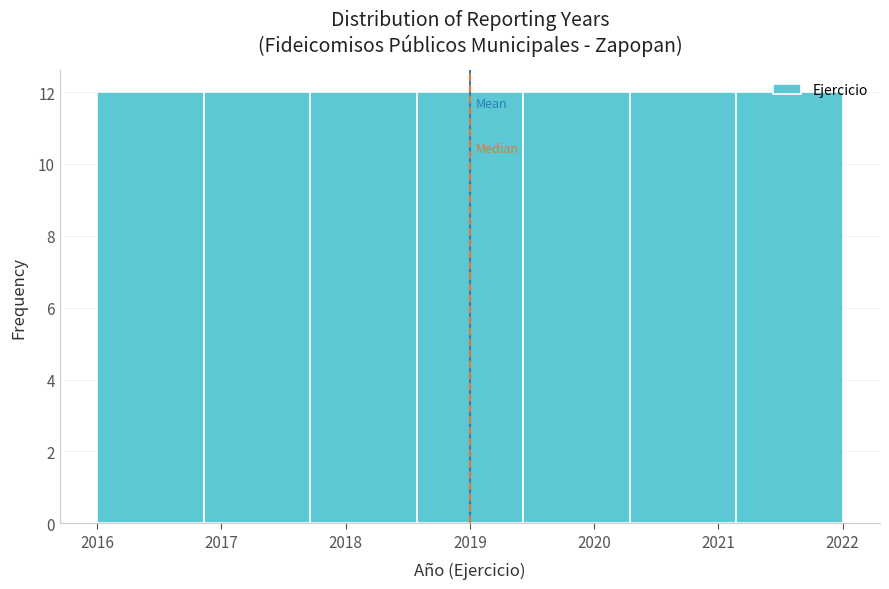

What is the height of the bar covering 2016.0 to 2016.9 on the x-axis? Neither the bar edges nor the heights are printed on the chart, so give them approximately, as read against the axes.

12